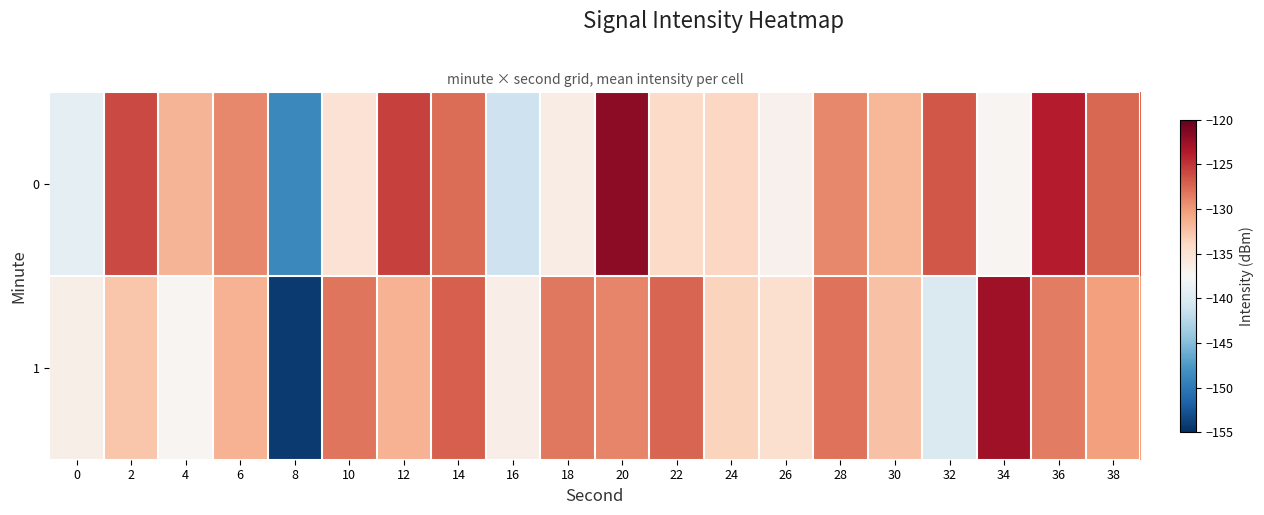

List the series in order of their overall mean, highest first.

0, 1